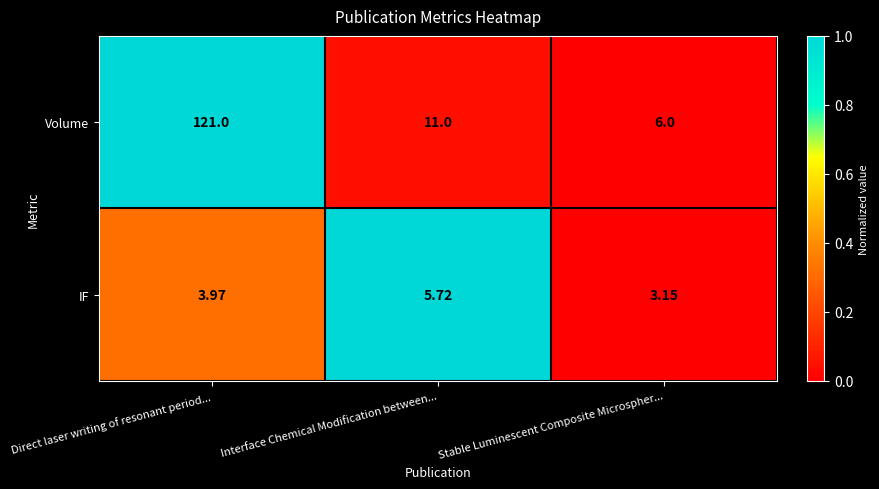

Which series has the largest total across all categories?

Volume